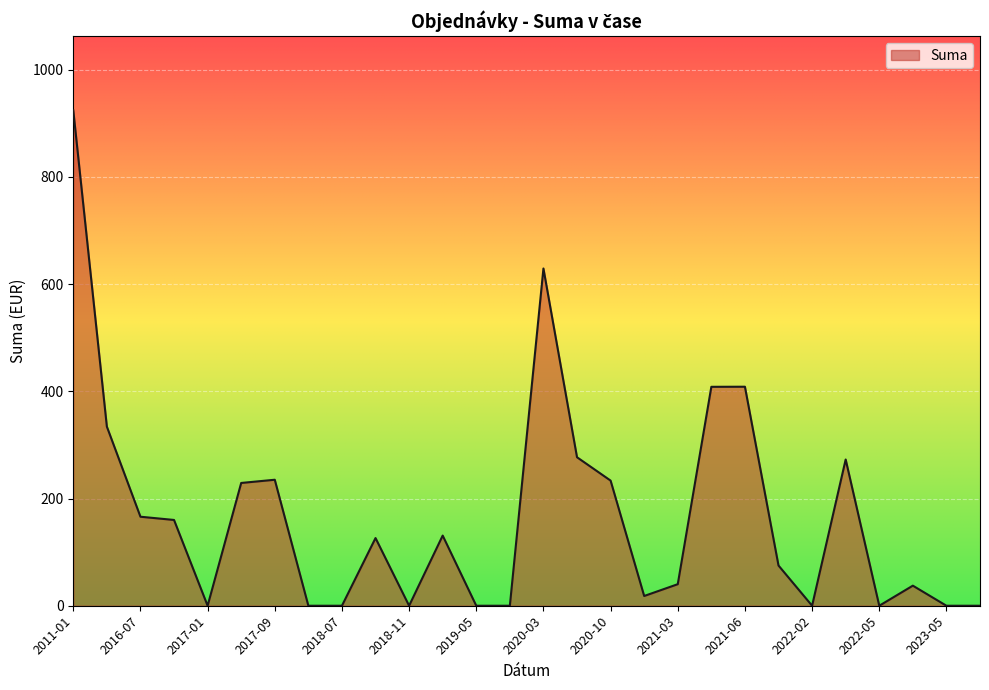

What is the maximum value shown in the chart?

924.0